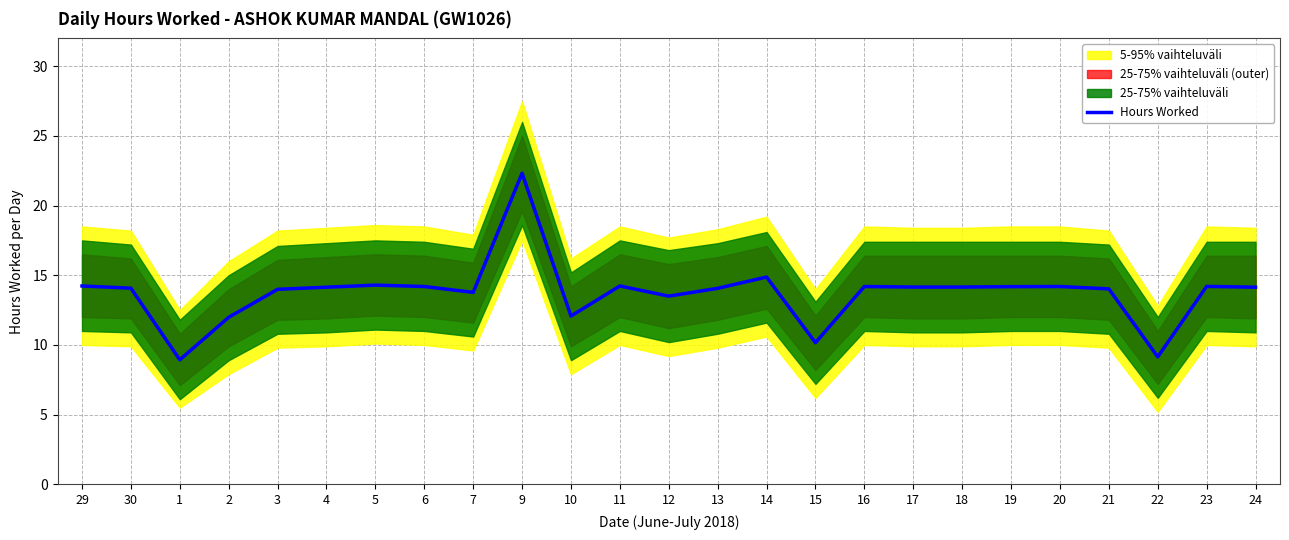

How many lines are shown in the chart?

1